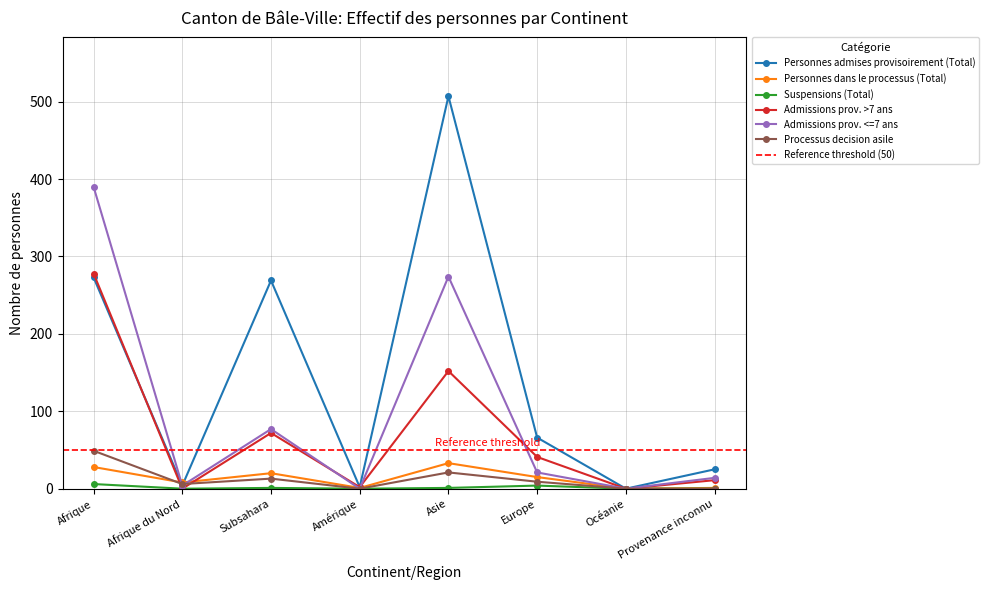

At which category does Processus decision asile reach its first local peak?

Subsahara